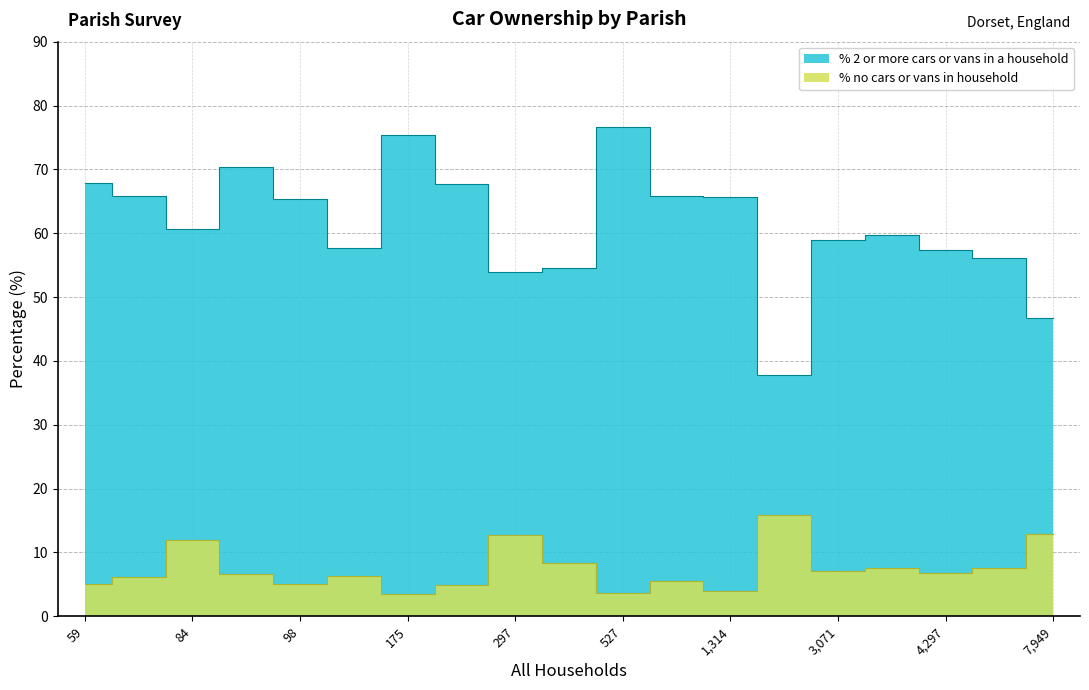

True or false: % 2 or more cars or vans in a household and % no cars or vans in household intersect in this chart.

False